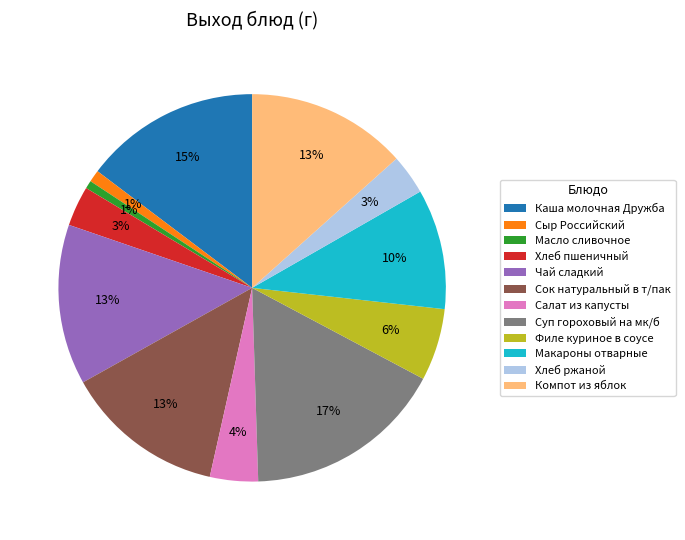

To the nearest percent, what is the average slice percentage?

8%